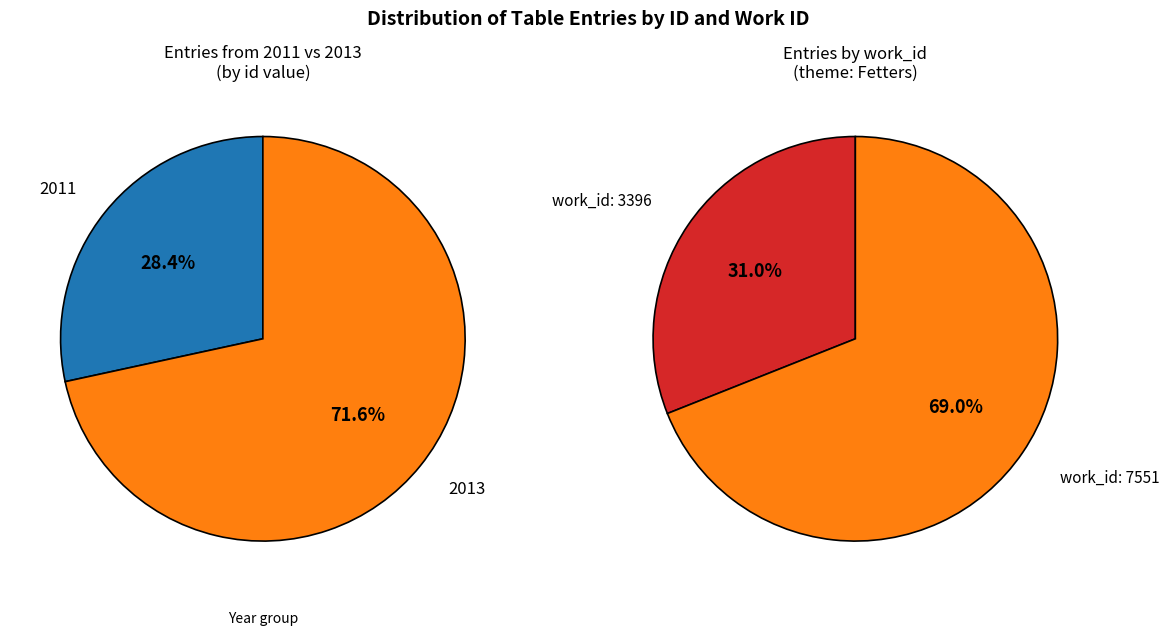

What percentage is NOT represented by 2011?

71.6%